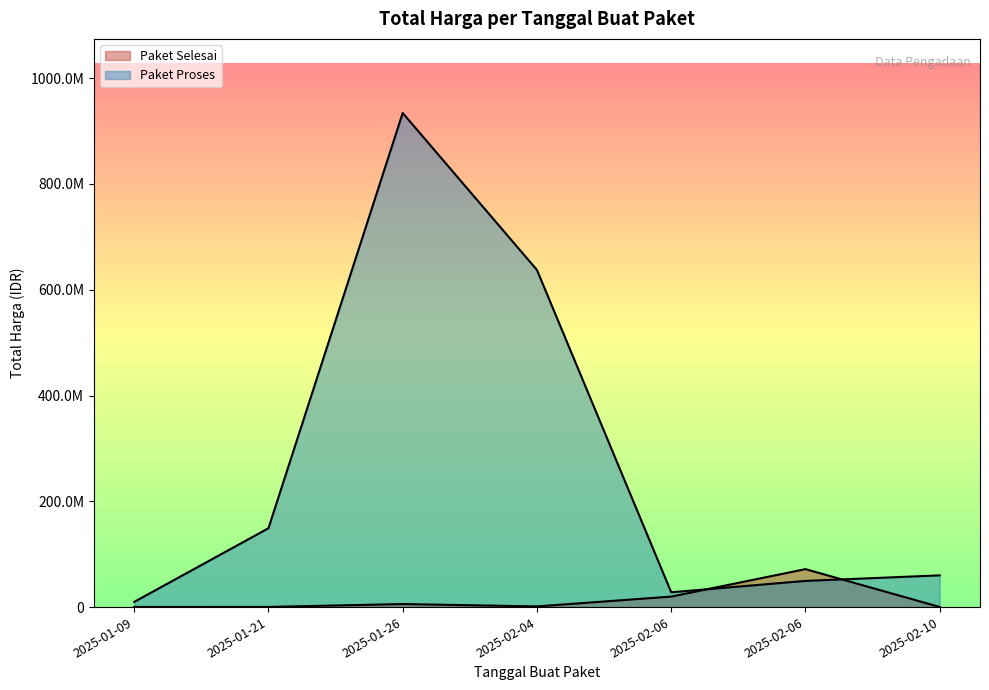

What is the sum of the Paket Proses values at 2025-01-26 and 2025-01-21?

1083250000